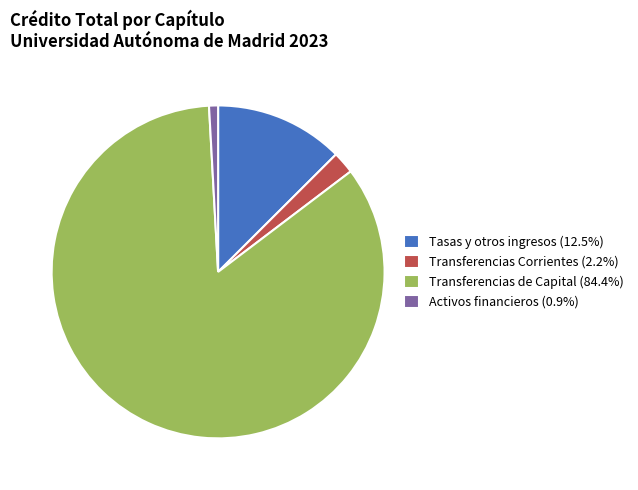

How many segments does this pie chart have?

4